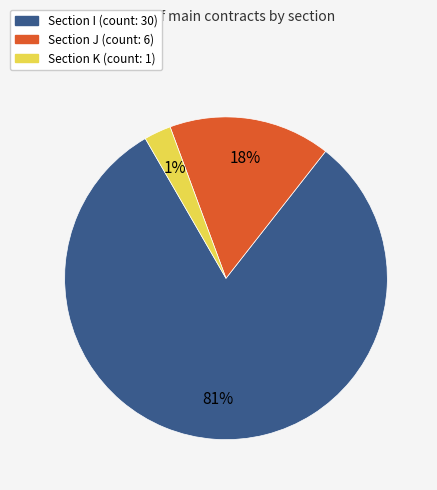

Is there a majority slice in this chart?

Yes